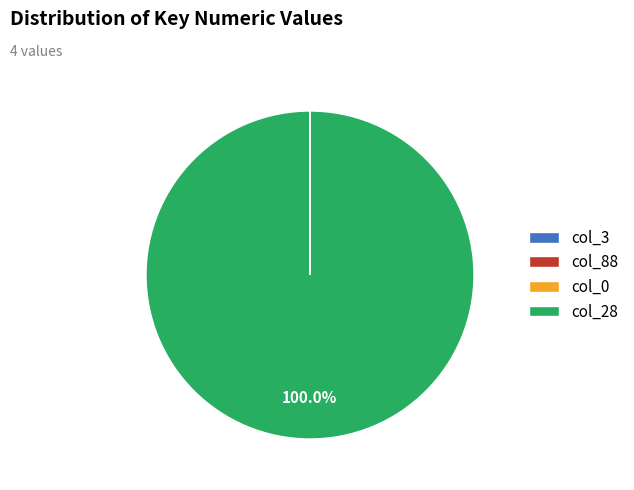

What is the largest slice in the pie chart?

col_28